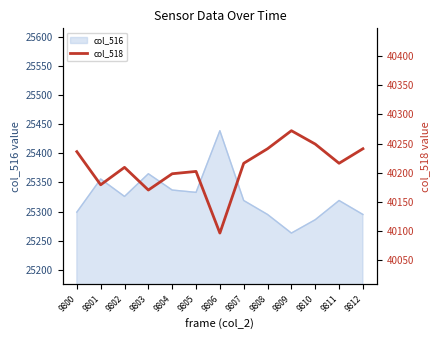

What is the value of the 8th point from the left?

40216